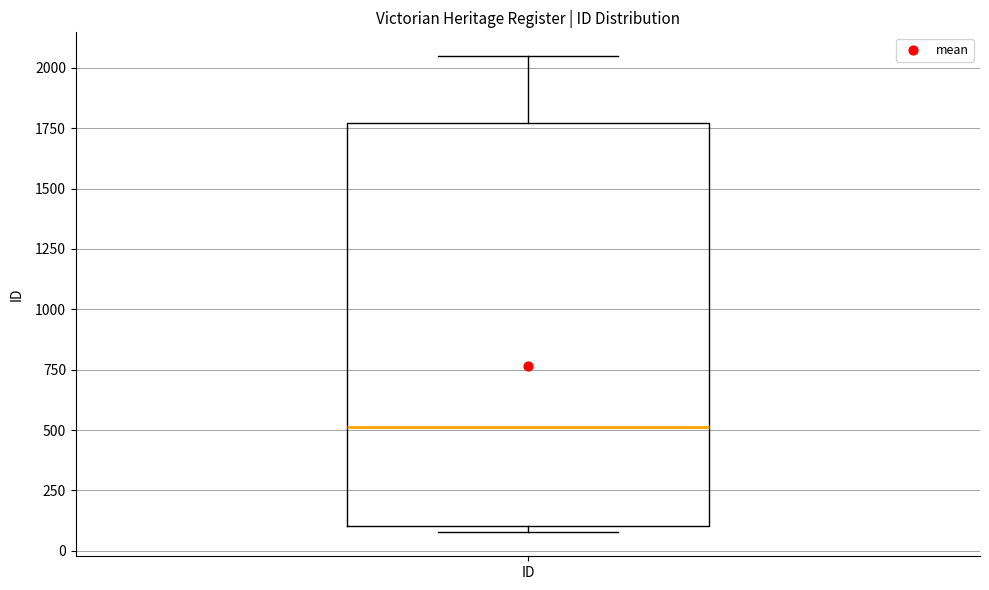

Read this box plot against the y-axis: the position of the median line, the range covered by the box, and the ends of both whiskers. The values are not printed on the chart, so give them approximately, as read against the axis.

median 500, box 100 to 1750, whiskers 100 (just below the box's lower edge) to 2050